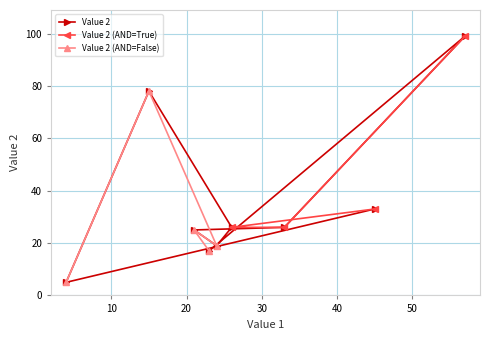

What is the average value?

36